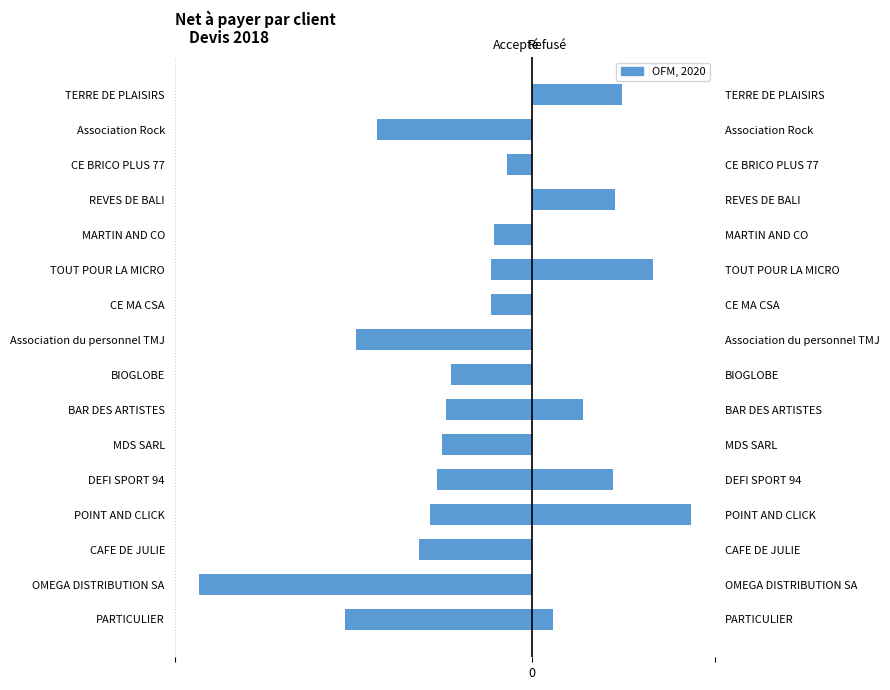

True or false: Accepté has a value of -55.9 at TOUT POUR LA MICRO.

False